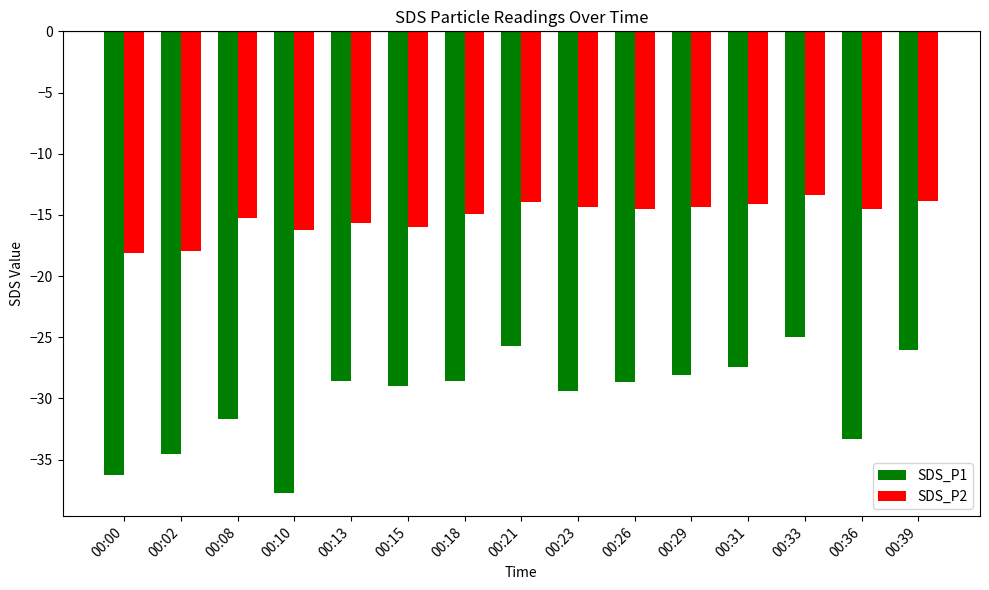

What is the value of the SDS_P1 bar at the 11th from the left?

-28.1